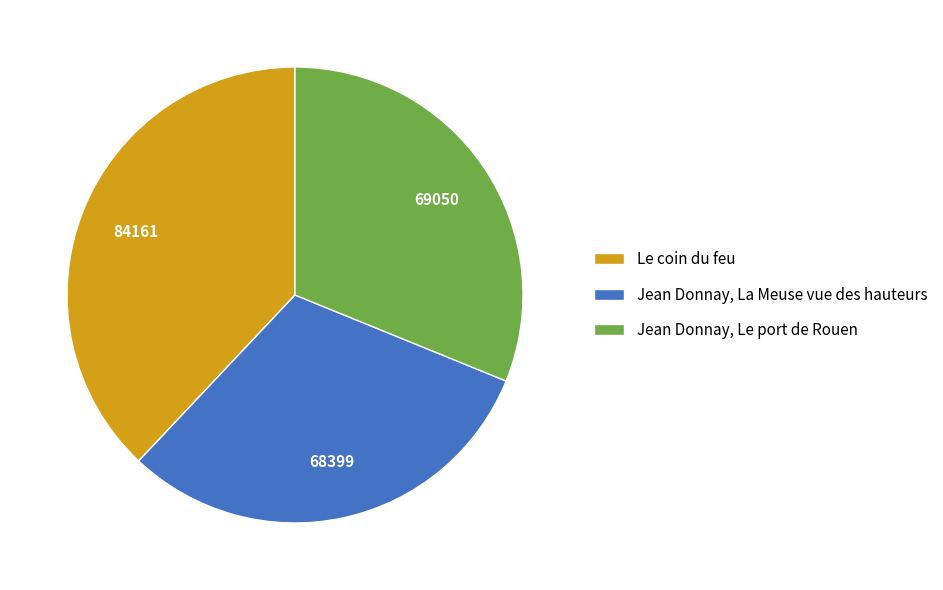

Is it true that Jean Donnay, La Meuse vue des hauteurs is 31% of the pie?

True